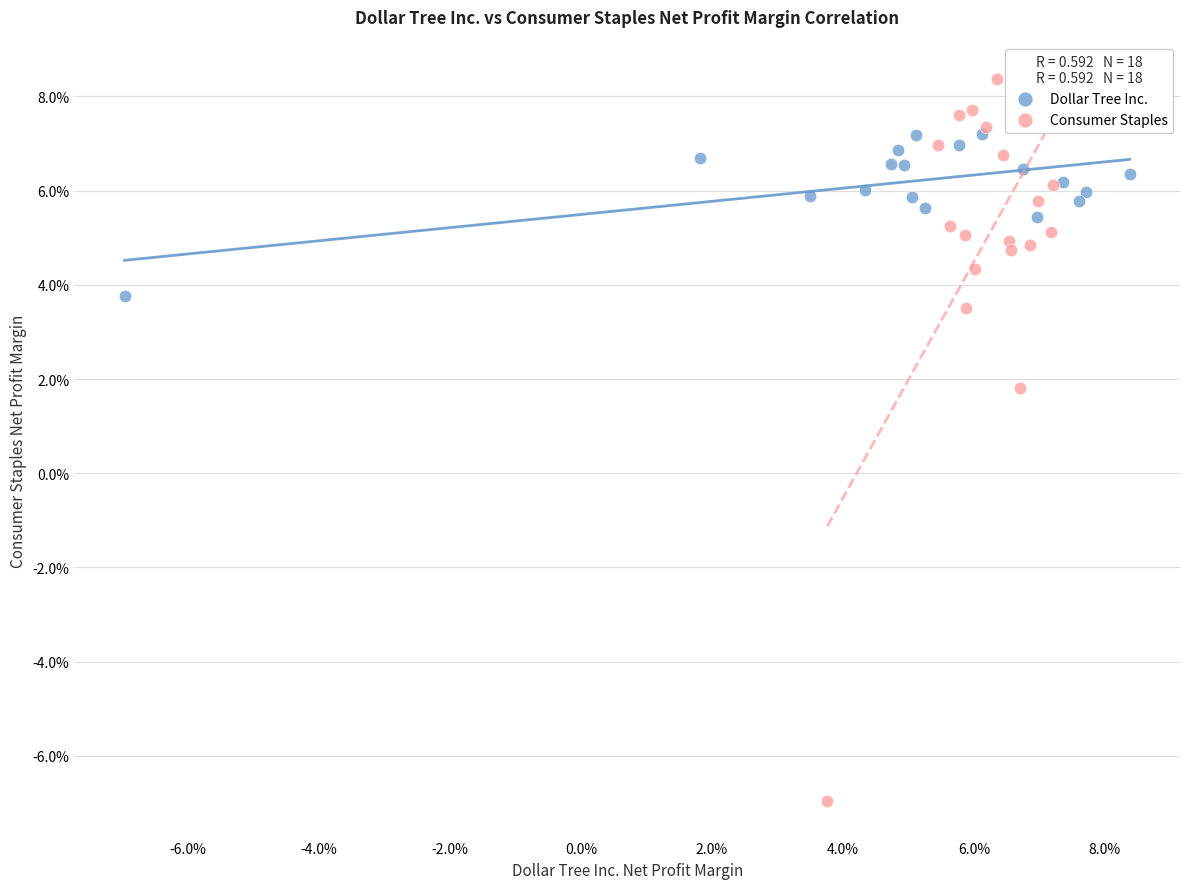

Which series reaches the maximum Y coordinate?

Consumer Staples